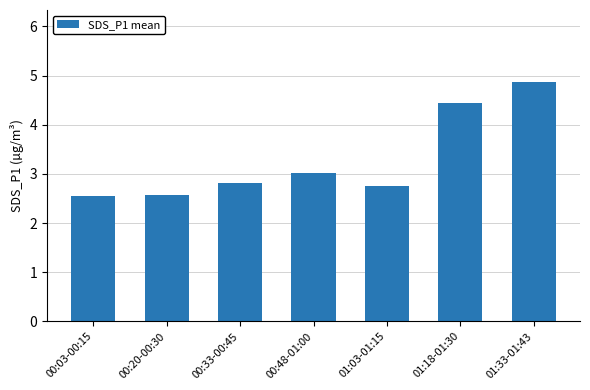

Count the values in the range 2 to 4.

5